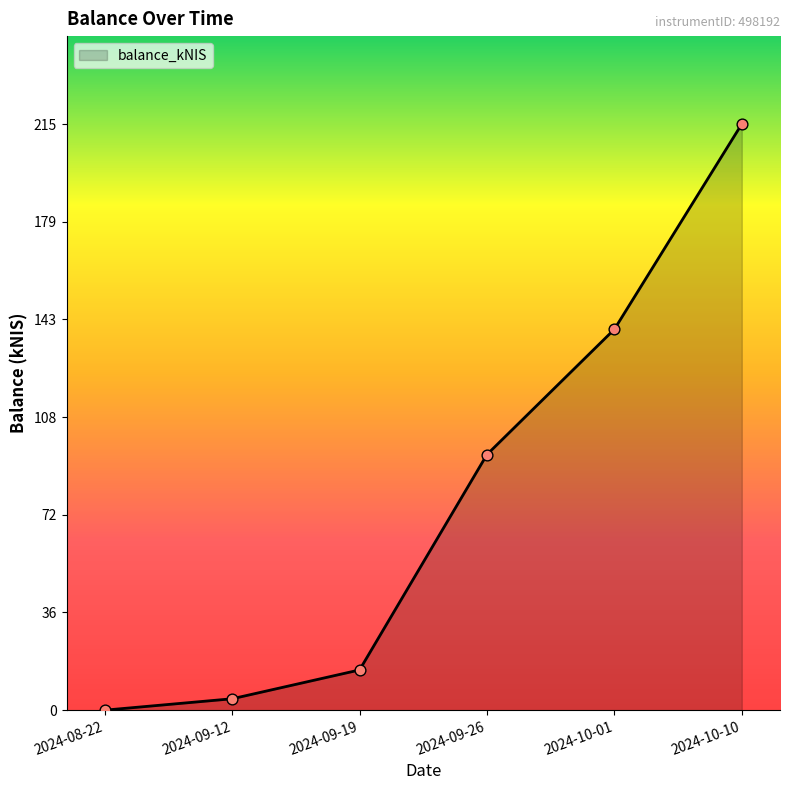

Which has a higher value, 2024-09-12 or 2024-10-10?

2024-10-10